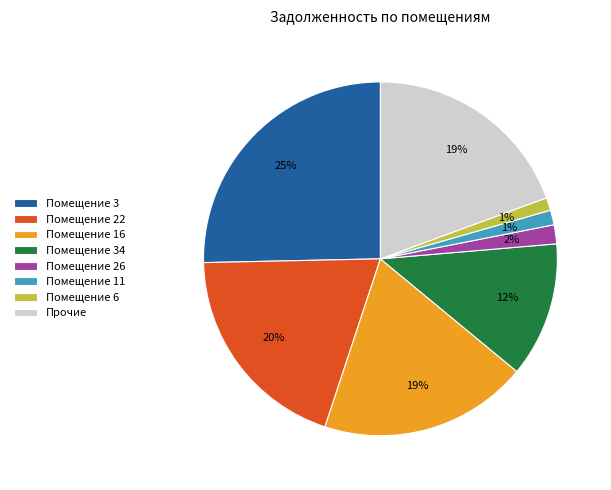

To the nearest percent, what percentage of the pie is Помещение 11?

1%